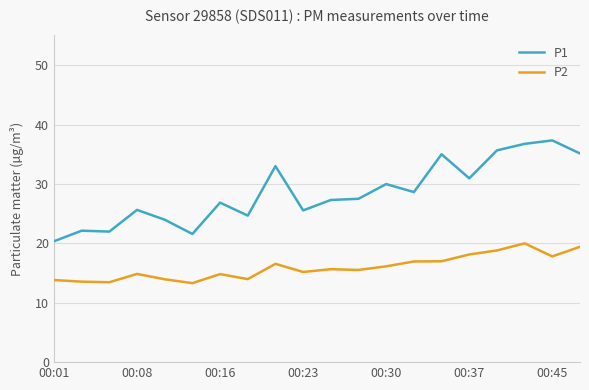

Which series has the largest range (max minus min)?

P1